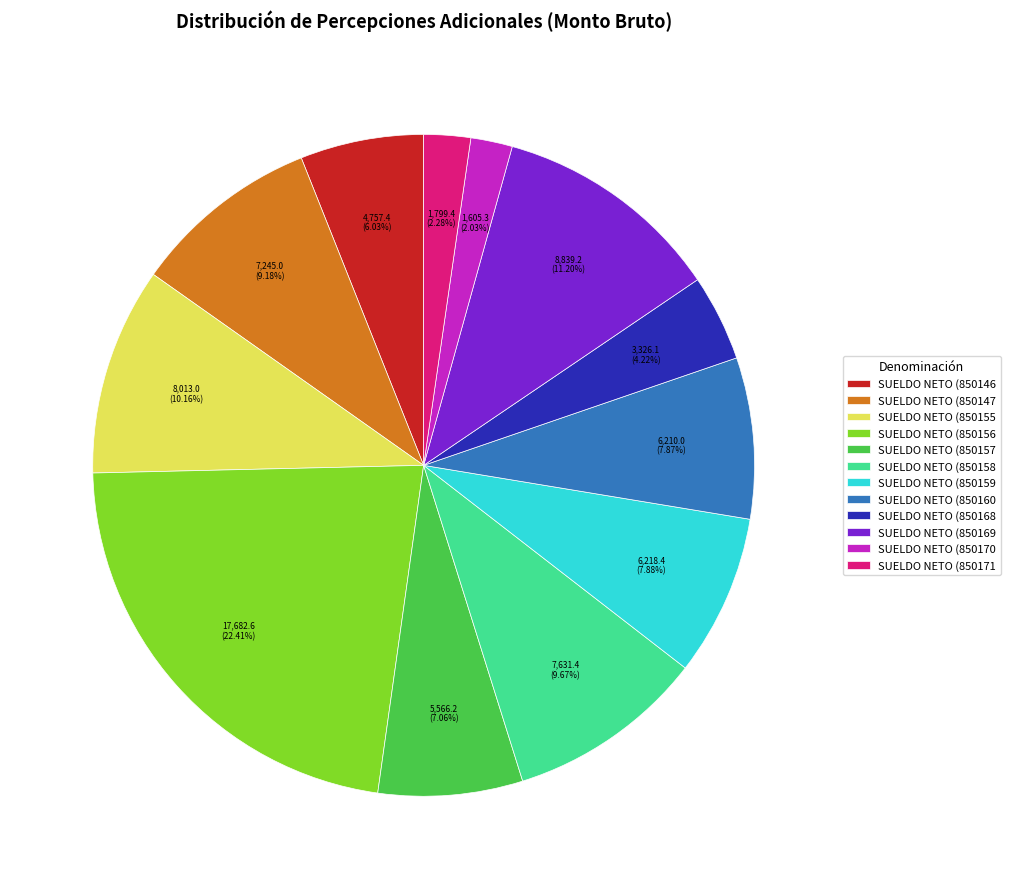

Do SUELDO NETO (850169 and SUELDO NETO (850170 together represent more than half of the pie?

No